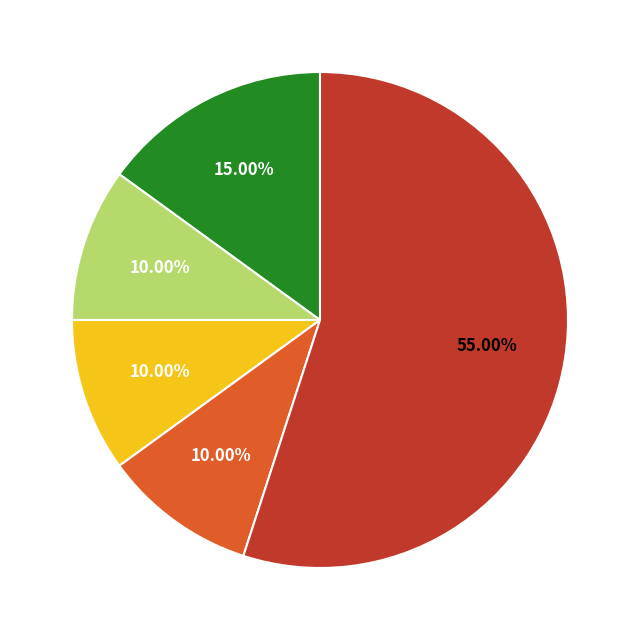

Is there a majority slice in this chart?

Yes